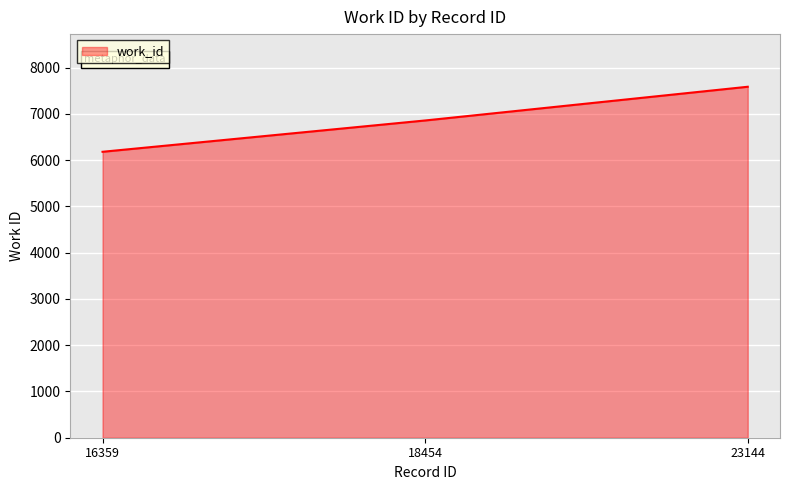

How many distinct data groups are displayed?

1